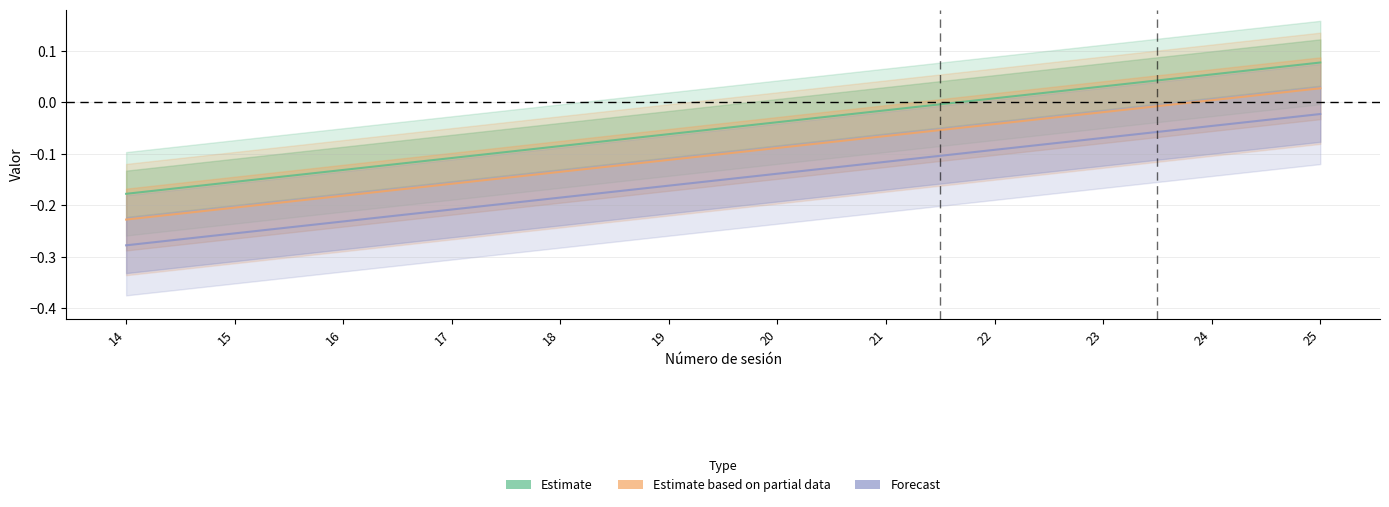

Read the Estimate based on partial data value at 15.

-0.2